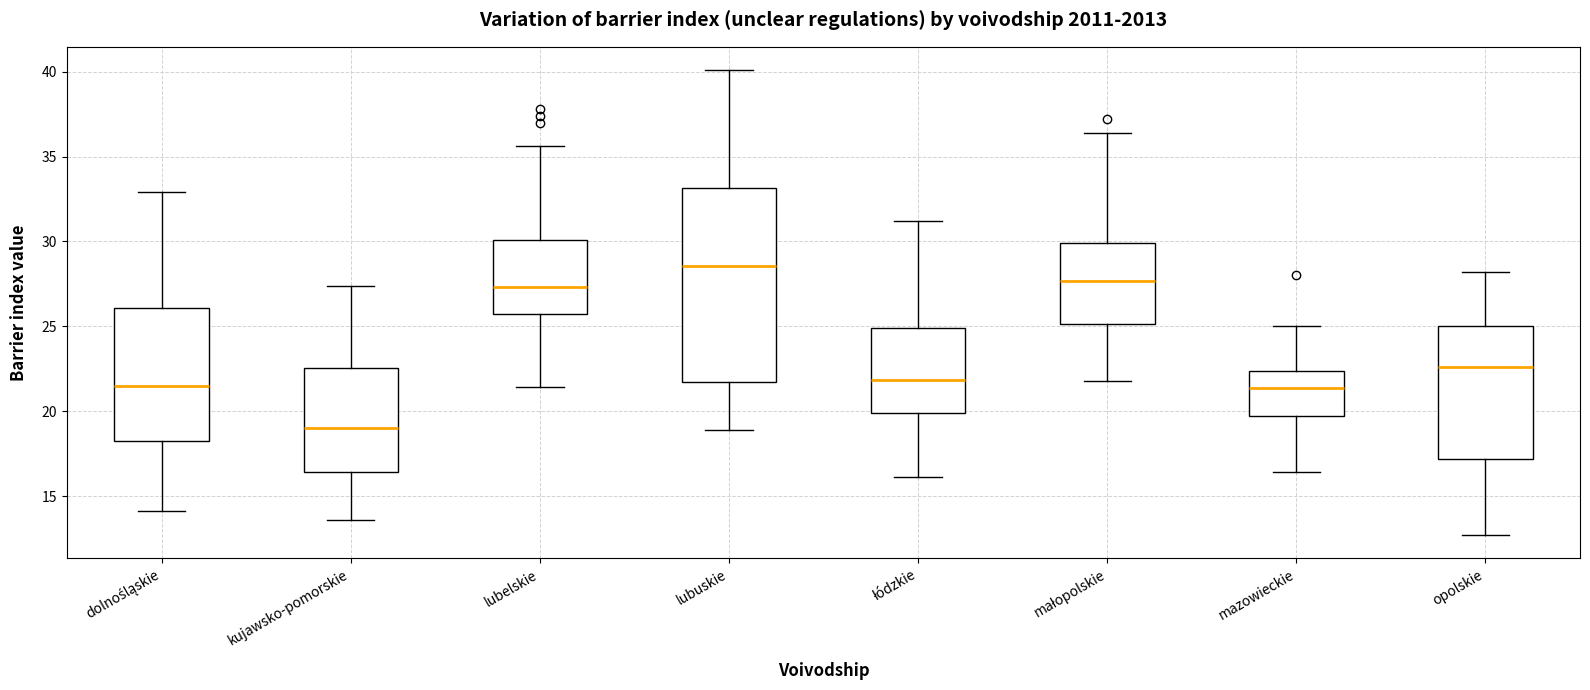

Which box's median line is the highest?

lubuskie